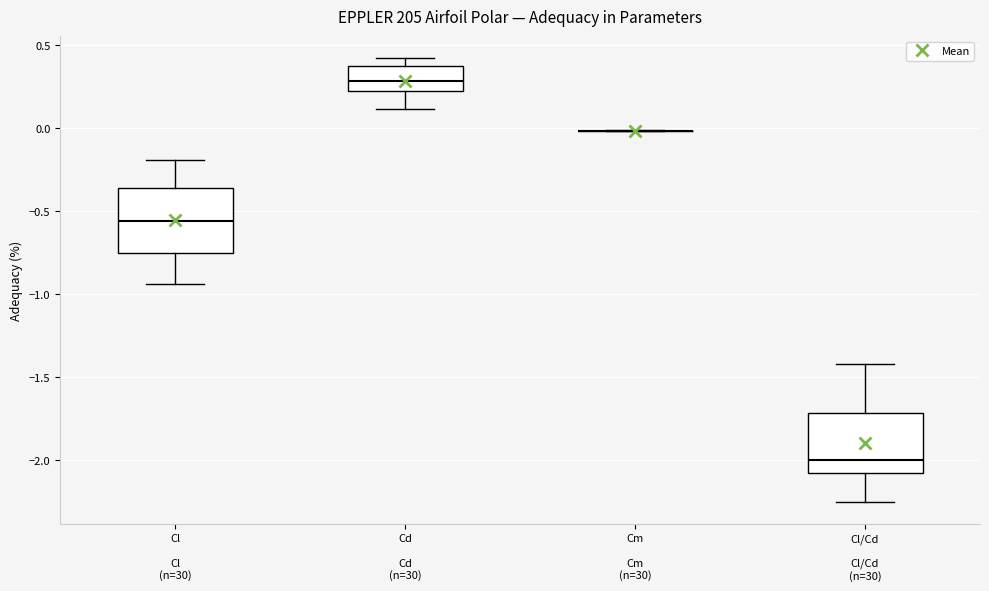

Reading left to right, read every box against the y-axis: the position of its median line, the range the box covers, and the ends of its whiskers. The values are not printed on the chart, so give them approximately, as read against the axis.

Cl: median -0.55, box -0.75 to -0.35, whiskers -0.95 to -0.20
Cd: median 0.30, box 0.20 to 0.35, whiskers 0.10 to 0.40
Cm: box collapsed to a line at 0.00, whiskers 0.00 to 0.00
Cl/Cd: median -2.00, box -2.10 to -1.70, whiskers -2.25 to -1.40